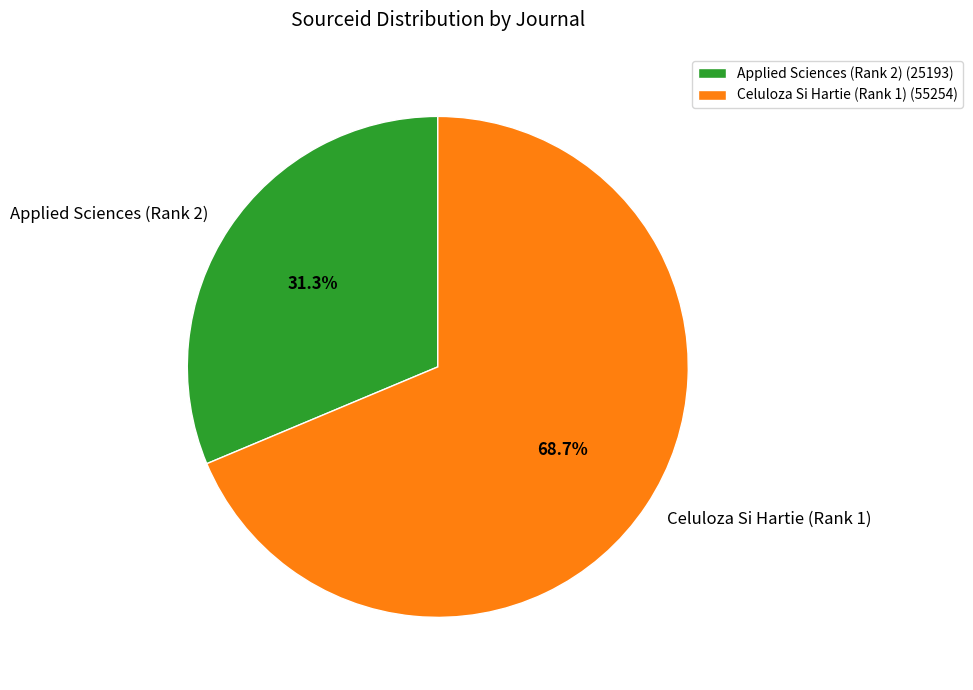

How many slices are in this pie chart?

2